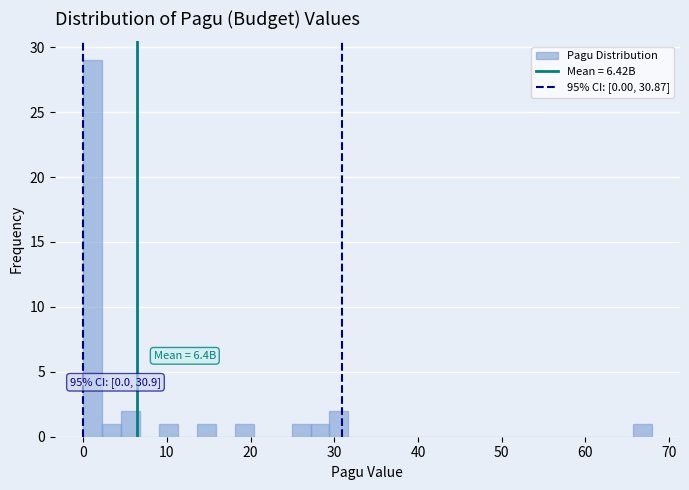

Around what value on the x-axis is the tallest bar? Give the approximate position of its centre, as read against the axis.

1